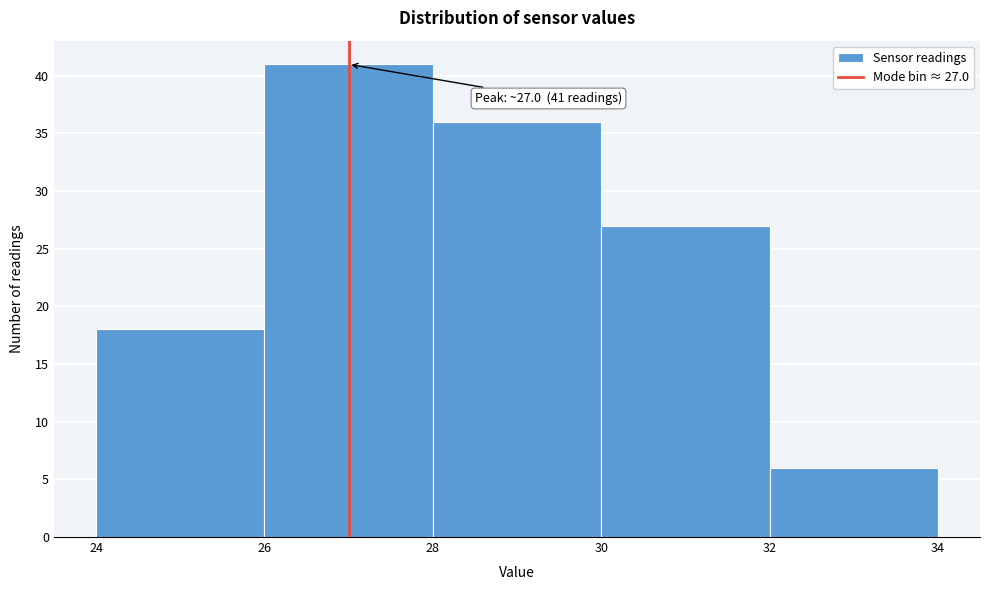

Which range on the x-axis has the tallest bar?

26 to 28